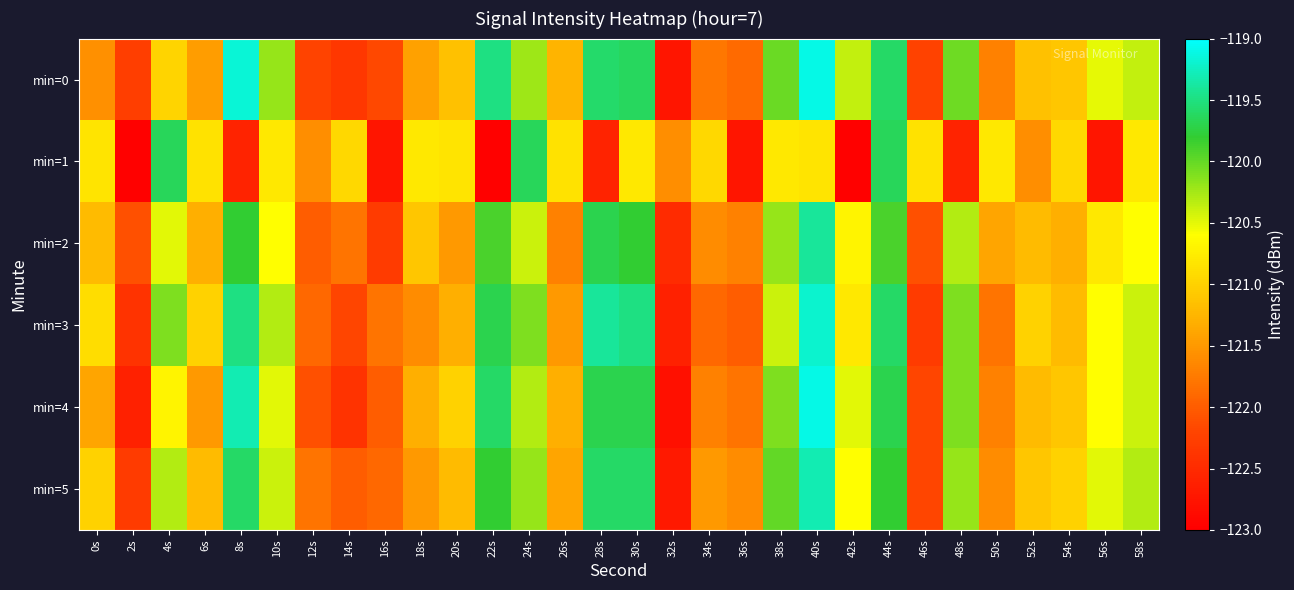

Reading left to right, extract all data points from this chart.

min=0: 0s=-121.6	2s=-122.3	4s=-121.0	6s=-121.5	8s=-119.2	10s=-120.2	12s=-122.2	14s=-122.4	16s=-122.2	18s=-121.4	20s=-121.1	22s=-119.5	24s=-120.2	26s=-121.3	28s=-119.6	30s=-119.6	32s=-122.7	34s=-121.8	36s=-121.9	38s=-120.0	40s=-119.1	42s=-120.4	44s=-119.6	46s=-122.2	48s=-120.0	50s=-121.7	52s=-121.1	54s=-121.1	56s=-120.5	58s=-120.4
min=1: 0s=-120.8	2s=-123.0	4s=-119.7	6s=-120.9	8s=-122.6	10s=-120.8	12s=-121.6	14s=-120.9	16s=-122.7	18s=-120.8	20s=-120.8	22s=-123.0	24s=-119.7	26s=-120.9	28s=-122.6	30s=-120.8	32s=-121.6	34s=-120.9	36s=-122.7	38s=-120.8	40s=-120.8	42s=-123.0	44s=-119.7	46s=-120.9	48s=-122.6	50s=-120.8	52s=-121.6	54s=-120.9	56s=-122.7	58s=-120.8
min=2: 0s=-121.2	2s=-122.1	4s=-120.5	6s=-121.3	8s=-119.8	10s=-120.6	12s=-122.0	14s=-121.8	16s=-122.3	18s=-121.1	20s=-121.5	22s=-119.9	24s=-120.4	26s=-121.7	28s=-119.7	30s=-119.8	32s=-122.5	34s=-121.6	36s=-121.7	38s=-120.2	40s=-119.4	42s=-120.7	44s=-119.9	46s=-122.1	48s=-120.3	50s=-121.4	52s=-121.2	54s=-121.3	56s=-120.8	58s=-120.6
min=3: 0s=-120.9	2s=-122.4	4s=-120.1	6s=-121.0	8s=-119.5	10s=-120.3	12s=-121.9	14s=-122.2	16s=-121.8	18s=-121.6	20s=-121.3	22s=-119.7	24s=-120.1	26s=-121.5	28s=-119.4	30s=-119.5	32s=-122.6	34s=-121.9	36s=-122.0	38s=-120.4	40s=-119.2	42s=-120.8	44s=-119.6	46s=-122.3	48s=-120.1	50s=-121.8	52s=-121.0	54s=-121.2	56s=-120.6	58s=-120.4
min=4: 0s=-121.4	2s=-122.6	4s=-120.7	6s=-121.5	8s=-119.3	10s=-120.5	12s=-122.1	14s=-122.4	16s=-122.0	18s=-121.3	20s=-121.0	22s=-119.6	24s=-120.3	26s=-121.3	28s=-119.7	30s=-119.7	32s=-122.8	34s=-121.7	36s=-121.8	38s=-120.1	40s=-119.1	42s=-120.5	44s=-119.7	46s=-122.2	48s=-120.1	50s=-121.7	52s=-121.2	54s=-121.1	56s=-120.6	58s=-120.4
min=5: 0s=-121.0	2s=-122.3	4s=-120.3	6s=-121.2	8s=-119.6	10s=-120.4	12s=-121.8	14s=-122.0	16s=-121.9	18s=-121.5	20s=-121.2	22s=-119.8	24s=-120.2	26s=-121.4	28s=-119.6	30s=-119.6	32s=-122.7	34s=-121.5	36s=-121.6	38s=-120.0	40s=-119.3	42s=-120.6	44s=-119.8	46s=-122.2	48s=-120.2	50s=-121.6	52s=-121.1	54s=-121.0	56s=-120.5	58s=-120.3